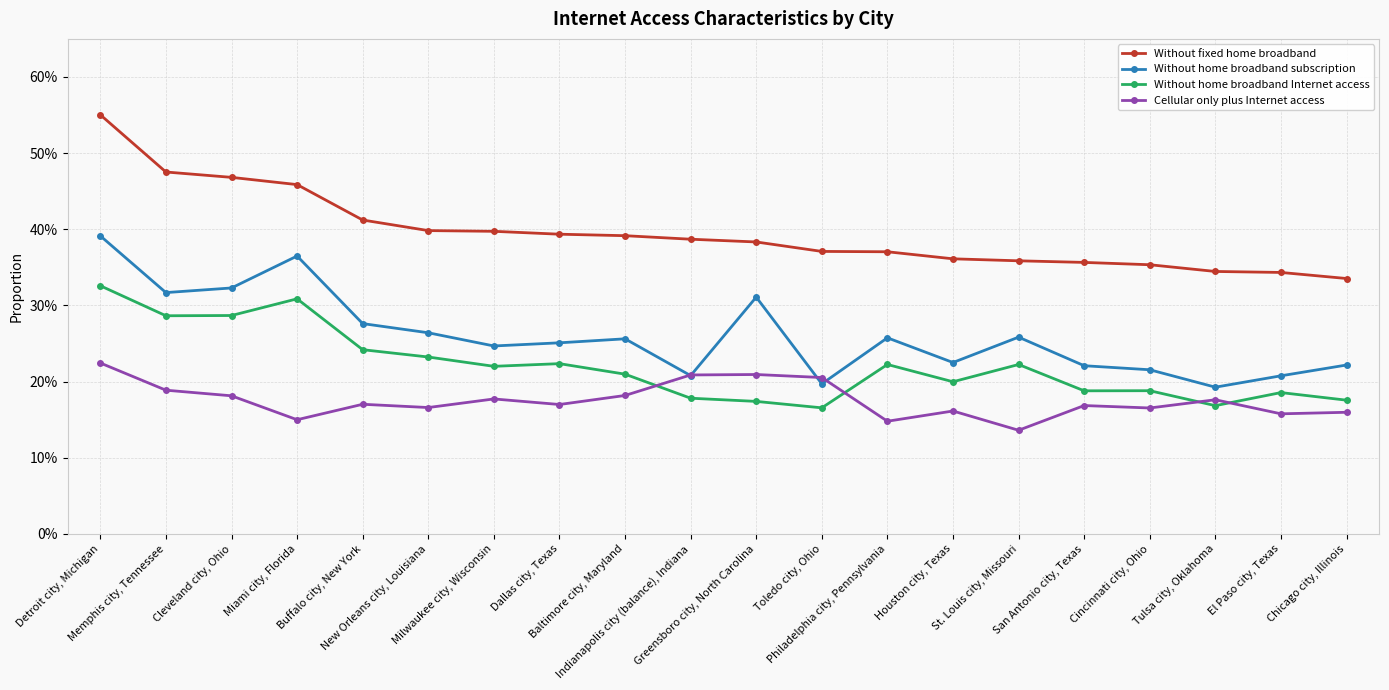

What is the value of the Without fixed home broadband point at the 14th from the left?

0.4